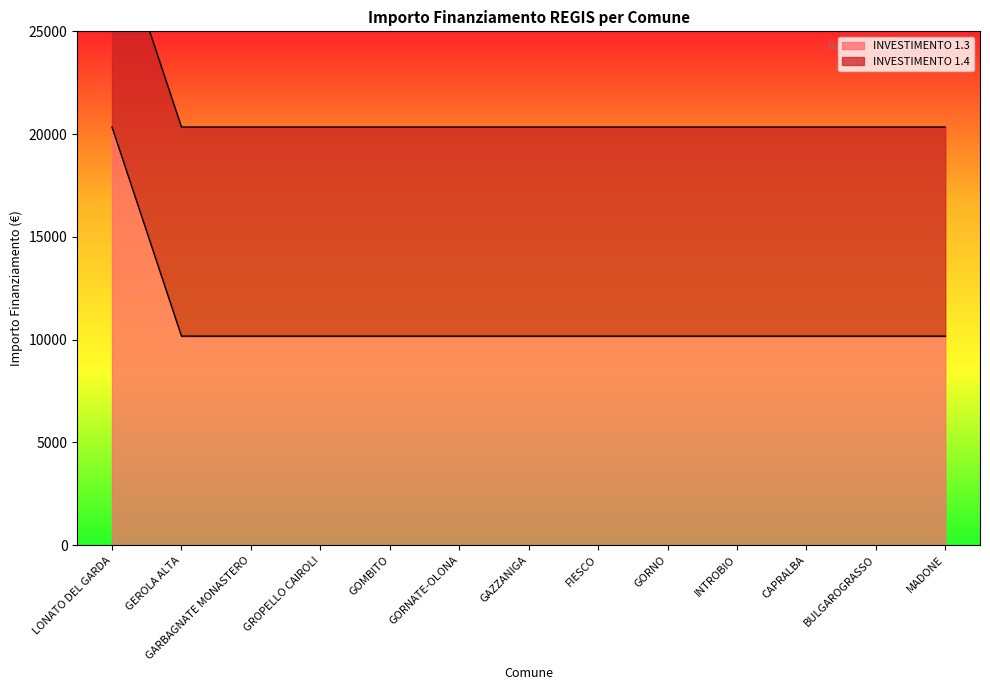

Is it true that the value at BULGAROGRASSO is 14633?

False